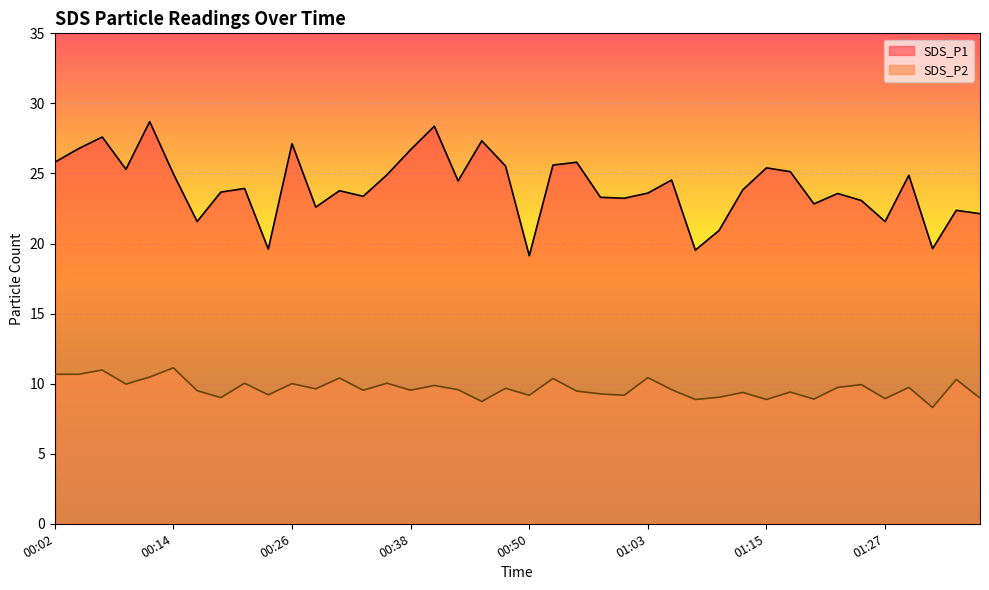

Reading left to right, list all the values displayed in this chart.

SDS_P1: 00:02=25.8	00:04=26.8	00:07=27.6	00:09=25.3	00:12=28.7	00:14=25.0	00:16=21.6	00:19=23.7	00:21=23.9	00:24=19.6	00:26=27.1	00:29=22.6	00:31=23.8	00:33=23.4	00:36=24.9	00:38=26.7	00:41=28.4	00:43=24.5	00:46=27.3	00:48=25.5	00:50=19.1	00:53=25.6	00:55=25.8	00:58=23.3	01:00=23.2	01:03=23.6	01:05=24.5	01:07=19.5	01:10=20.9	01:12=23.8	01:15=25.4	01:17=25.1	01:20=22.8	01:22=23.6	01:24=23.1	01:27=21.6	01:29=24.9	01:32=19.6	01:34=22.4	01:37=22.1
SDS_P2: 00:02=10.7	00:04=10.7	00:07=11.0	00:09=10.0	00:12=10.5	00:14=11.1	00:16=9.5	00:19=9.0	00:21=10.0	00:24=9.2	00:26=10.0	00:29=9.6	00:31=10.4	00:33=9.5	00:36=10.0	00:38=9.5	00:41=9.9	00:43=9.6	00:46=8.7	00:48=9.7	00:50=9.2	00:53=10.4	00:55=9.5	00:58=9.3	01:00=9.2	01:03=10.4	01:05=9.6	01:07=8.9	01:10=9.0	01:12=9.4	01:15=8.9	01:17=9.4	01:20=8.9	01:22=9.7	01:24=9.9	01:27=8.9	01:29=9.7	01:32=8.3	01:34=10.3	01:37=9.0